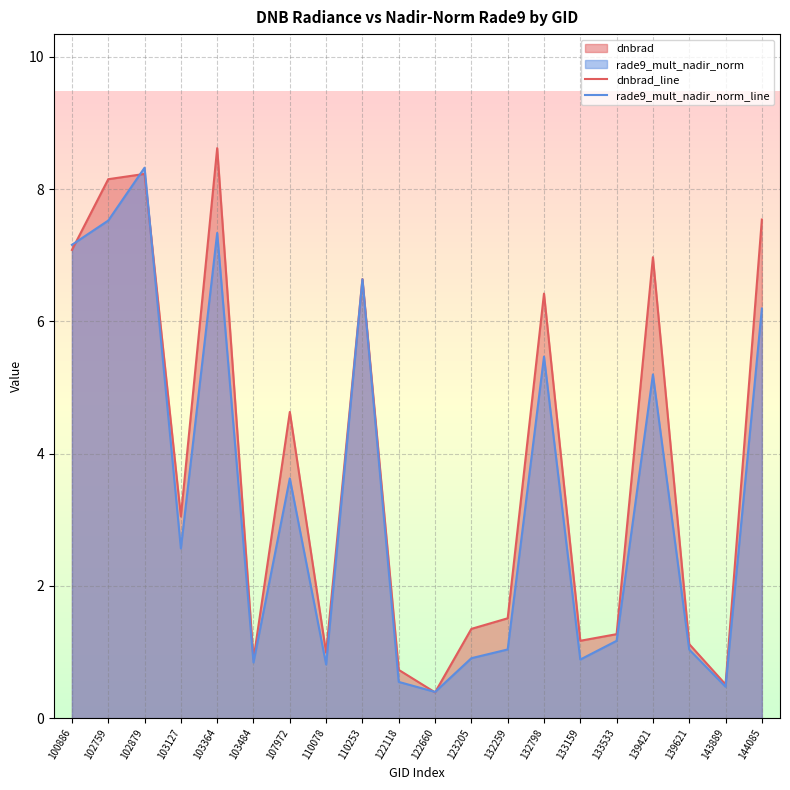

How many interior local valleys does the rade9_mult_nadir_norm_line series have?

6